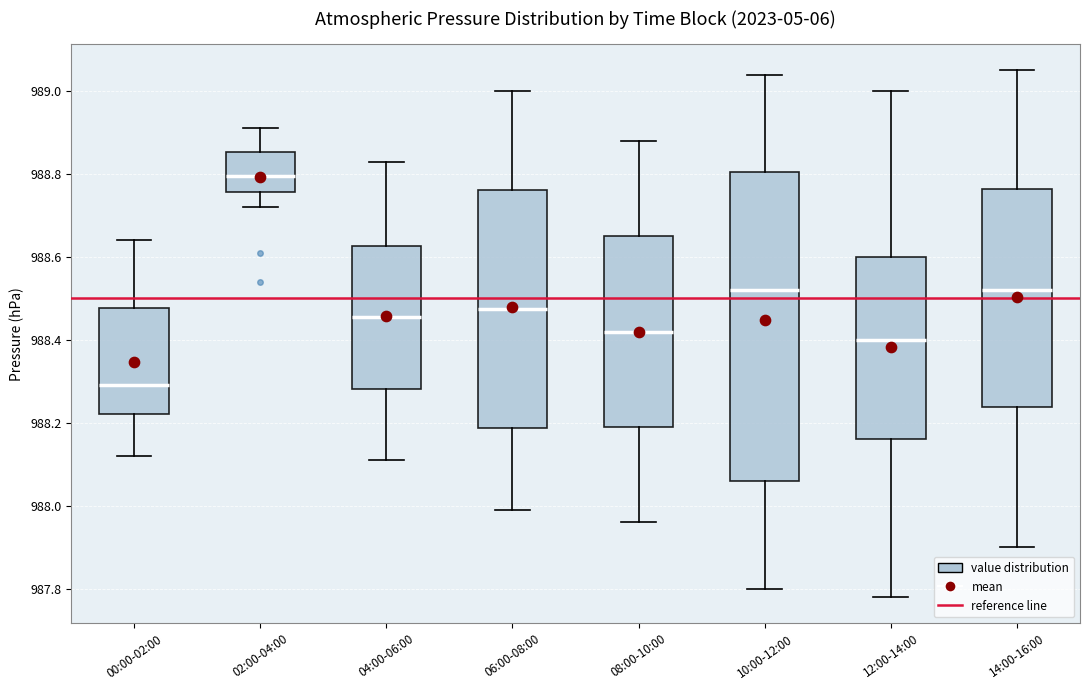

Which box is the tallest, from its lower edge to its upper edge?

10:00-12:00